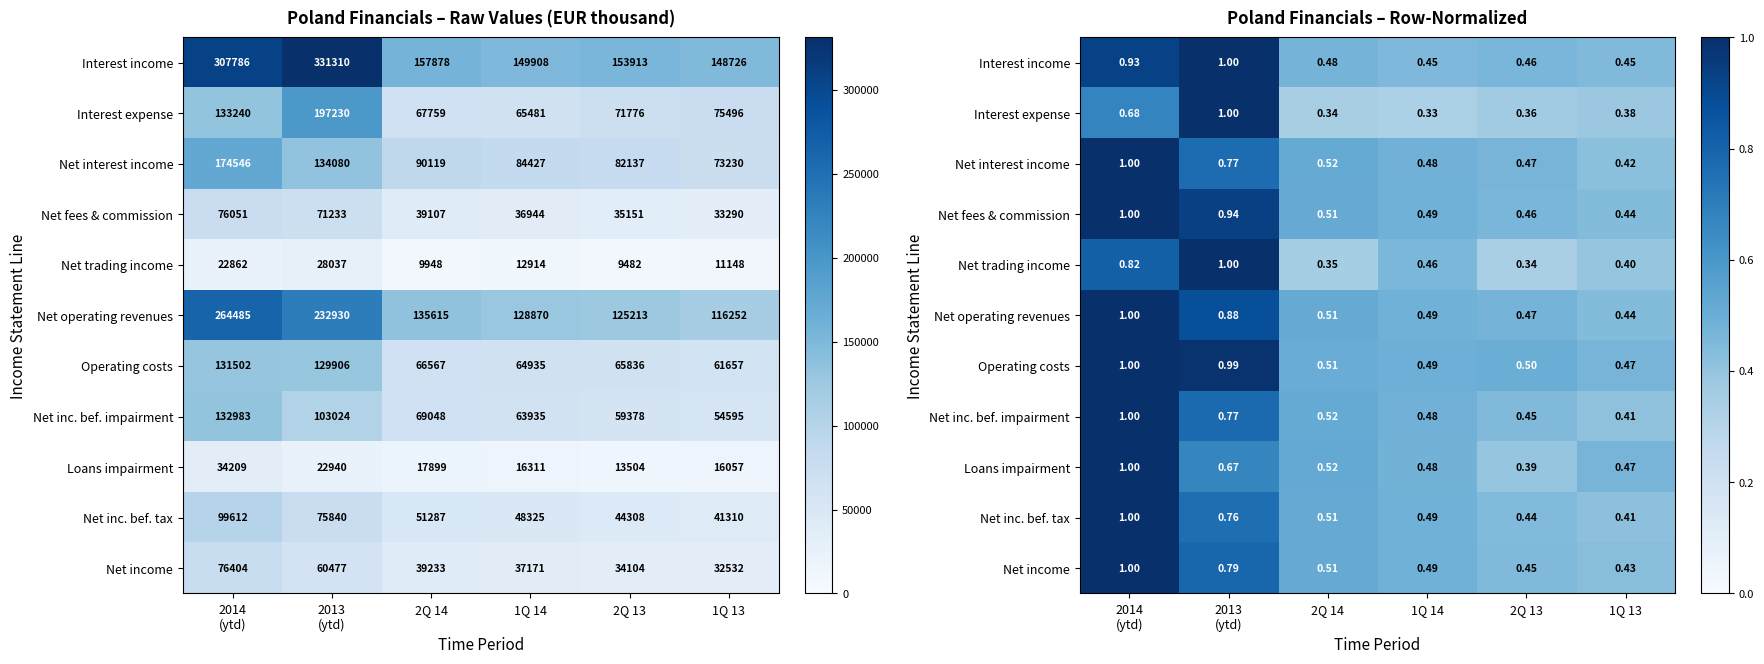

What is the maximum value for Interest expense?

1.0